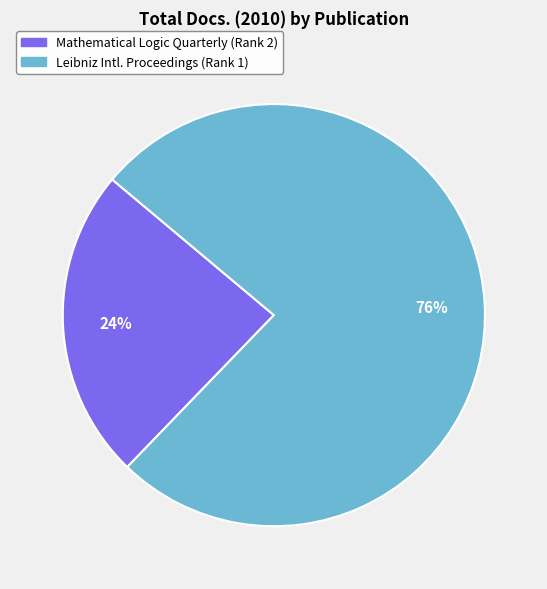

Which has a higher value, Mathematical Logic Quarterly (Rank 2) or Leibniz Intl. Proceedings (Rank 1)?

Leibniz Intl. Proceedings (Rank 1)